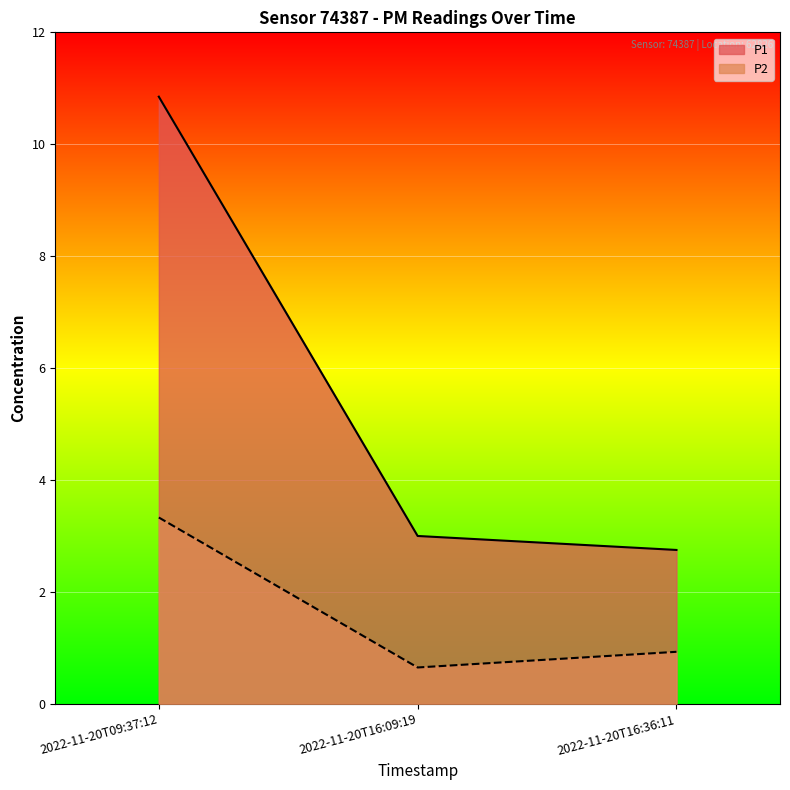

What is the difference between the maximum and minimum values in the P1 series?

8.1